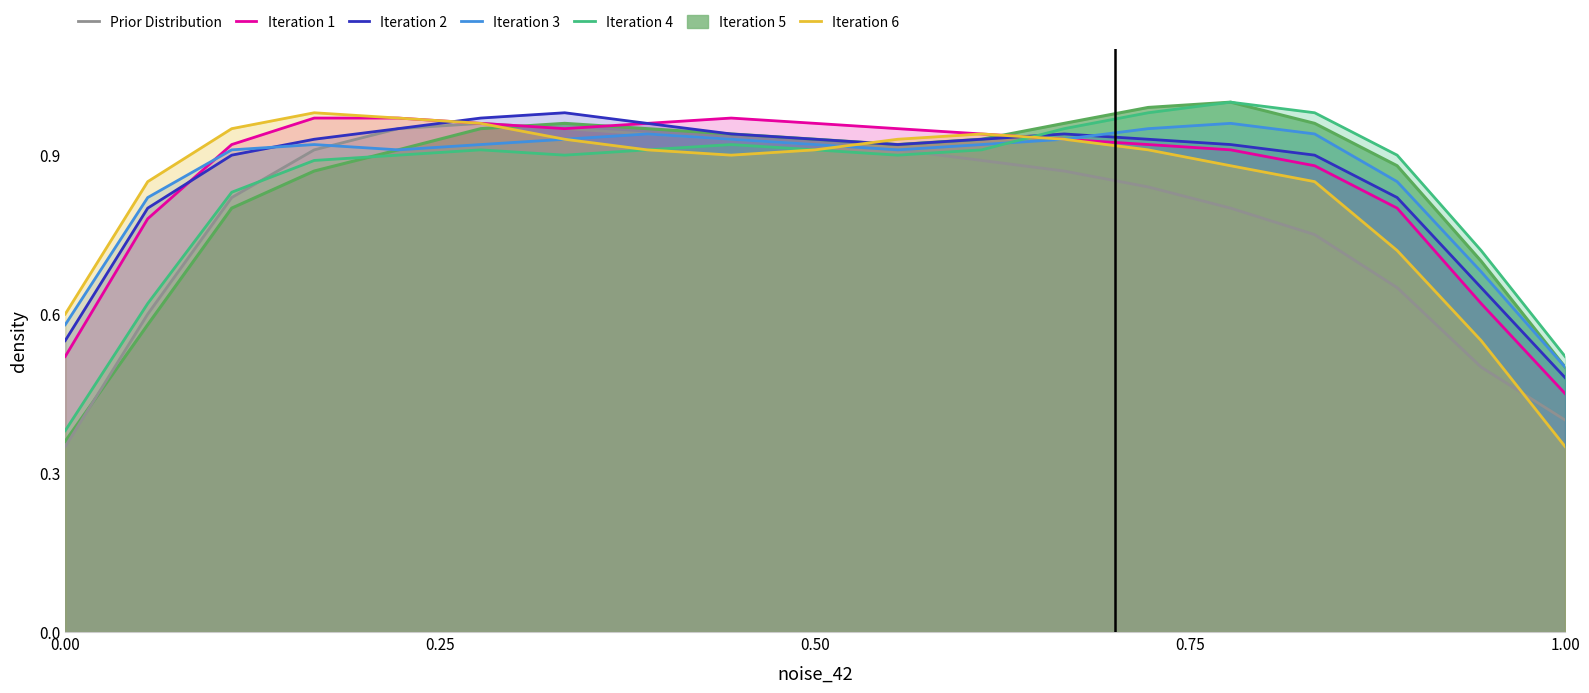

What is the sum of all Prior Distribution values?

14.9